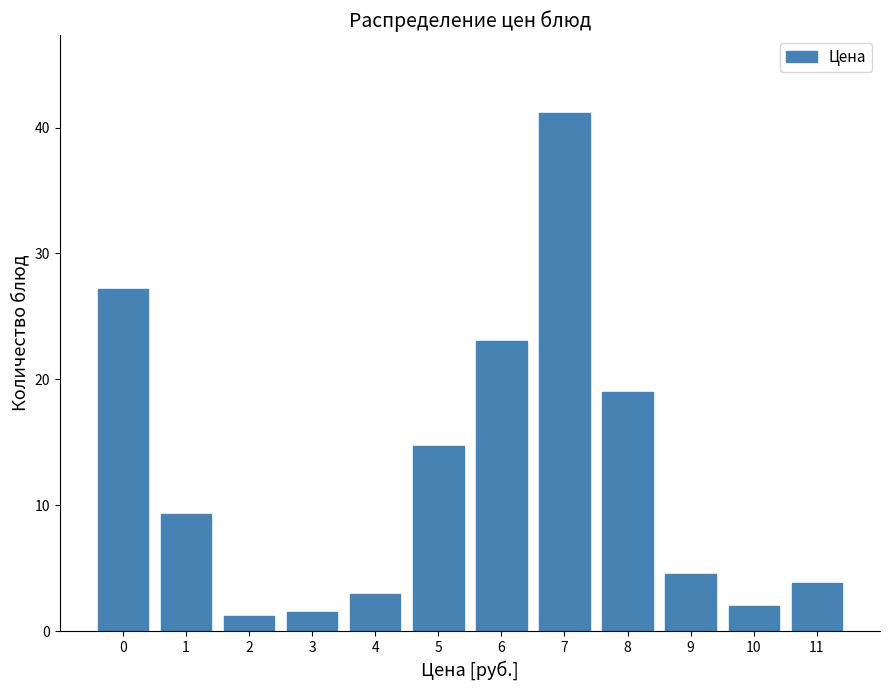

At which category does the chart reach its peak across all series?

7